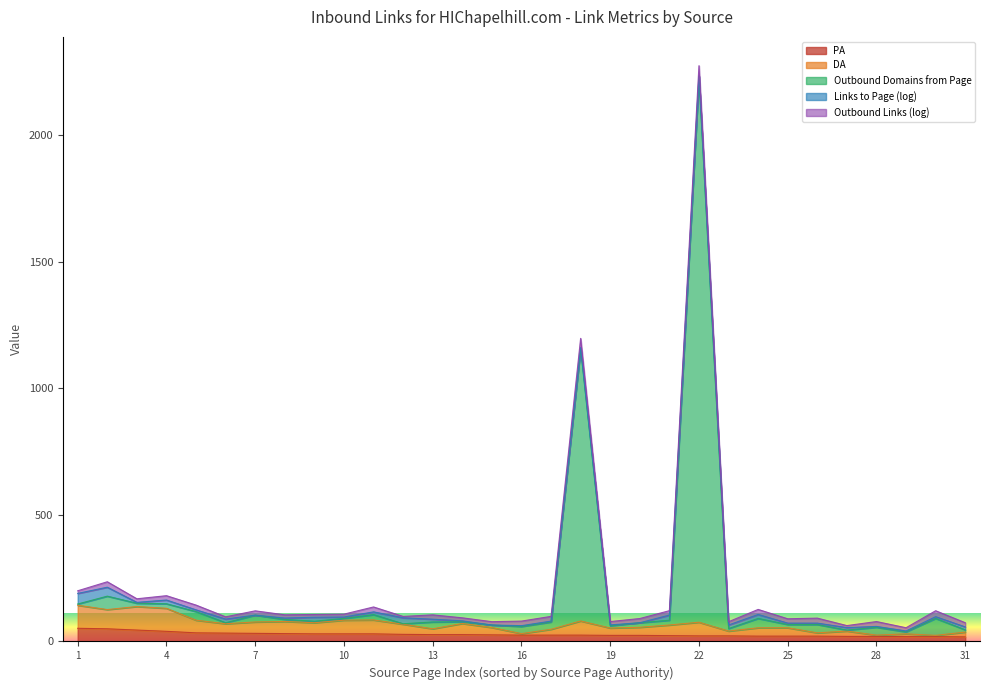

True or false: PA has more than 1 points higher than both neighbors.

False